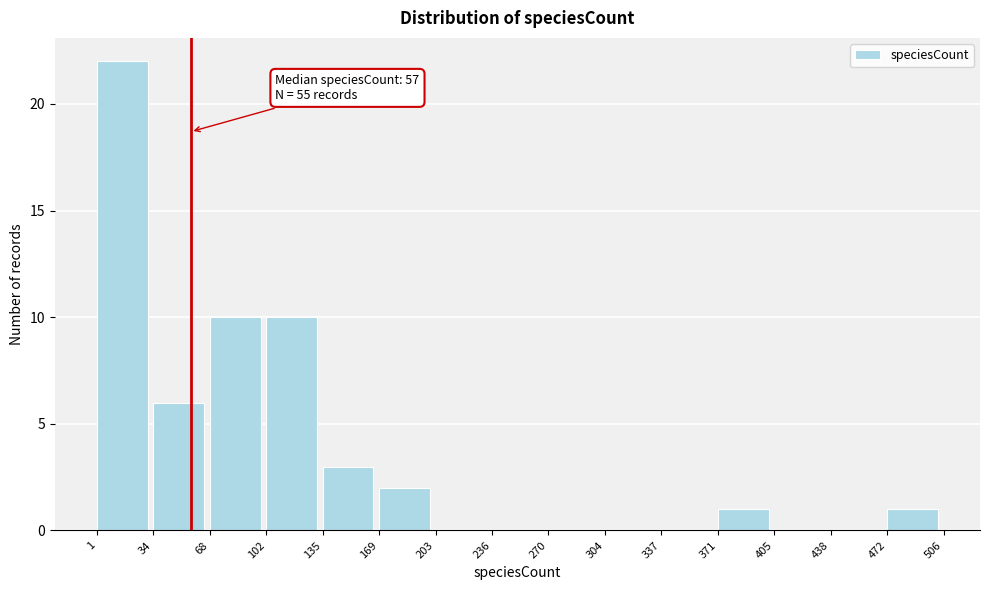

Over which range of the x-axis is the bar tallest?

1 to 34